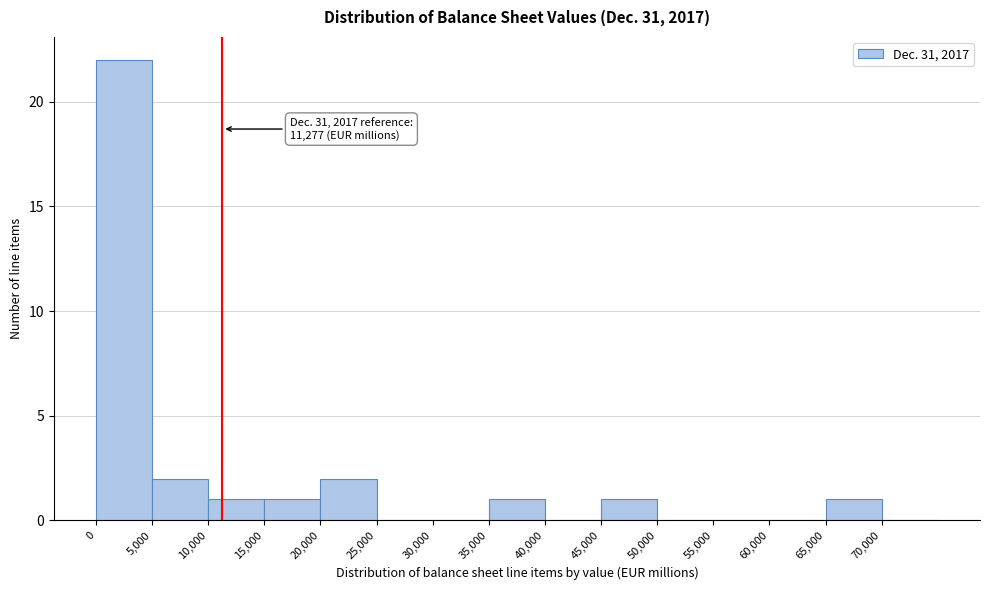

Over which range of the x-axis is the bar tallest?

0 to 5000